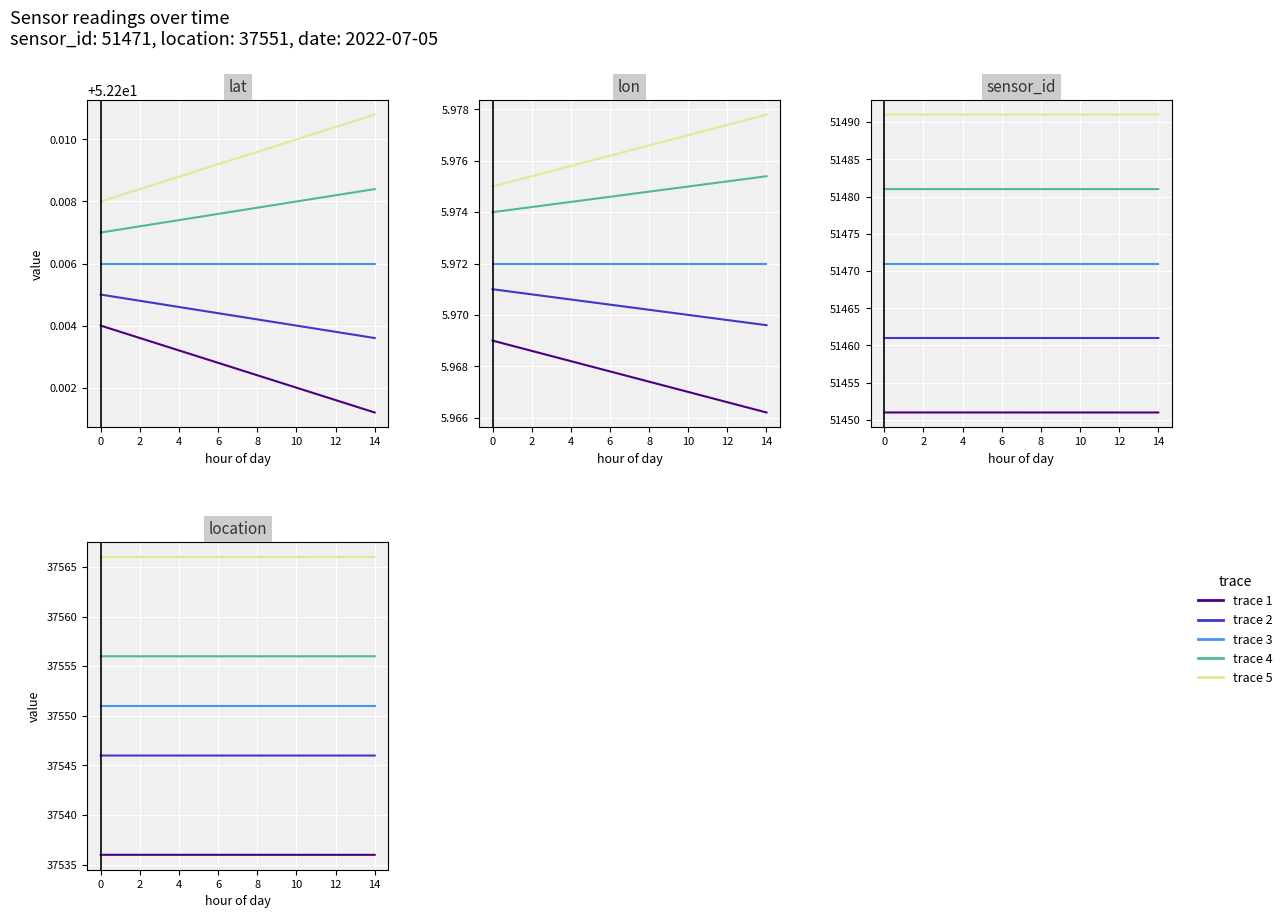

Rank the series at 8 from lowest to highest value.

trace 1, trace 2, trace 3, trace 4, trace 5